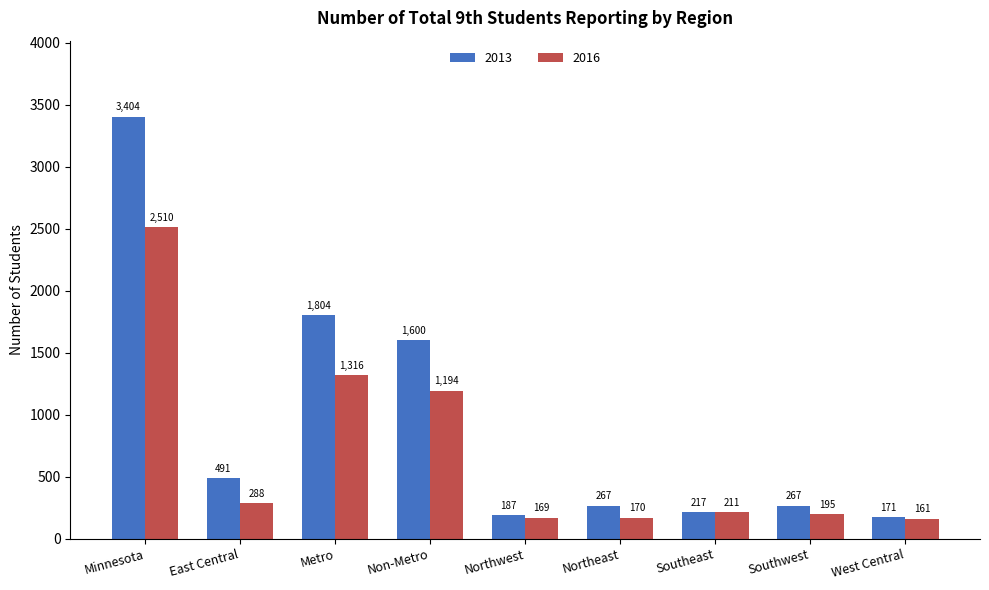

What is the label of the 3rd bar from the left?

Metro